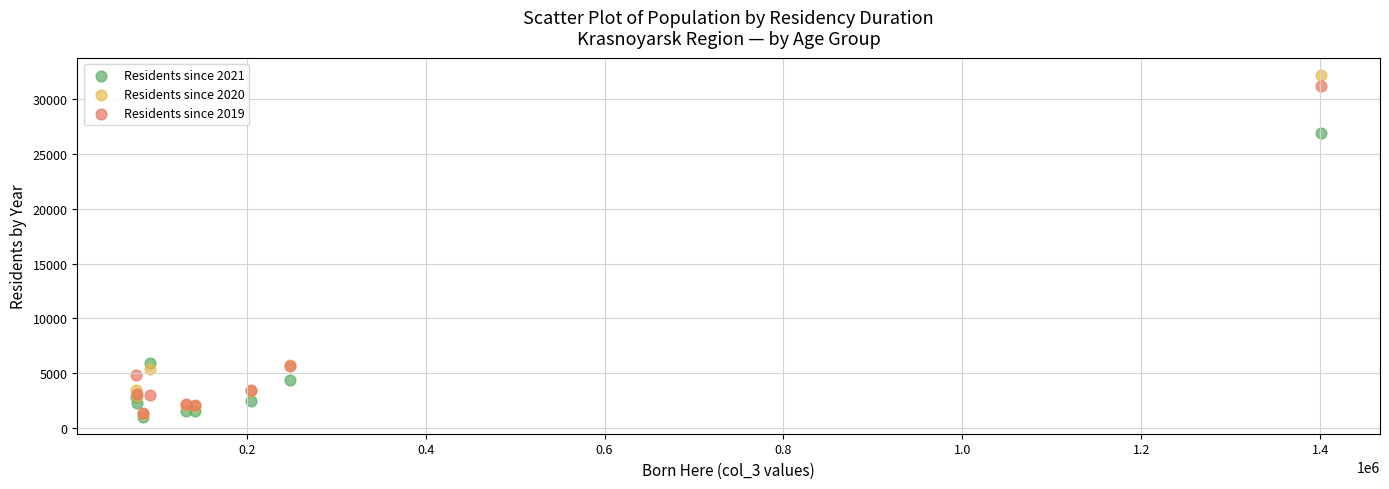

What are all the series names shown in the legend?

Residents since 2021, Residents since 2020, Residents since 2019